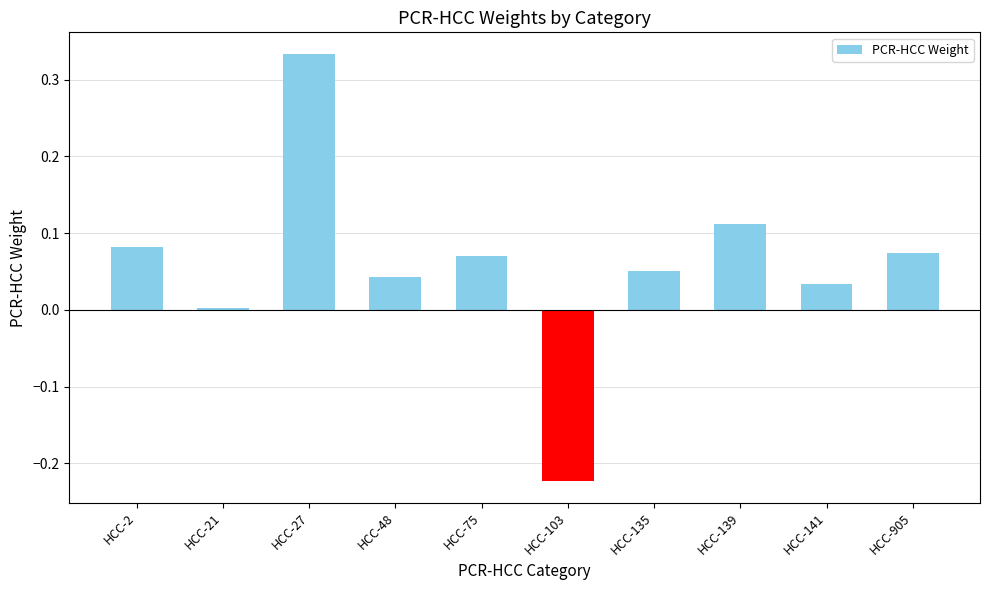

Is it true that the value at HCC-103 is -0.4?

False